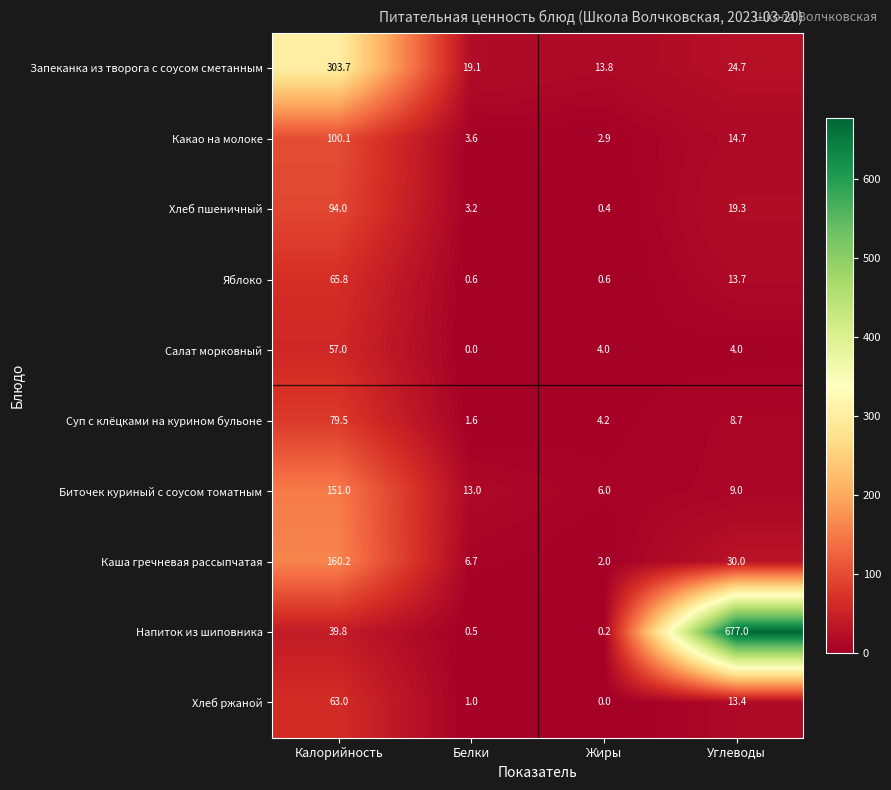

What is the greatest value displayed?

677.0